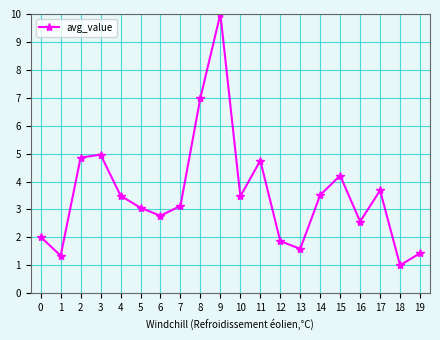

Reading left to right, what are all the values shown in this chart?

0=2.0	1=1.3	2=4.9	3=5.0	4=3.5	5=3.1	6=2.8	7=3.1	8=7.0	9=10.0	10=3.5	11=4.7	12=1.9	13=1.6	14=3.5	15=4.2	16=2.6	17=3.7	18=1.0	19=1.4